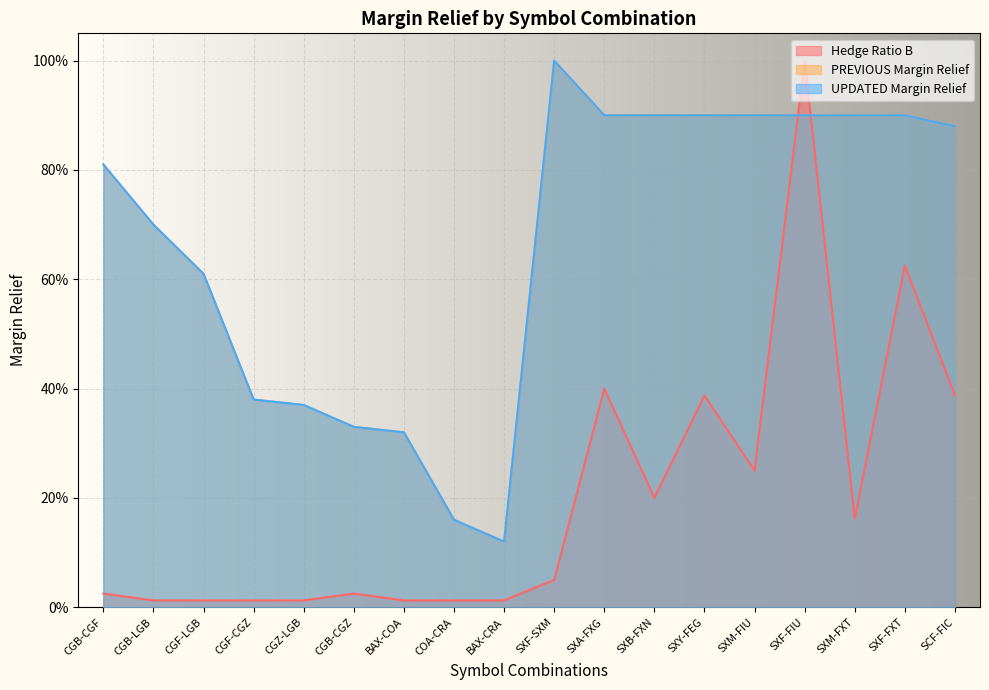

What is the label of the 14th point from the left?

SXM-FIU